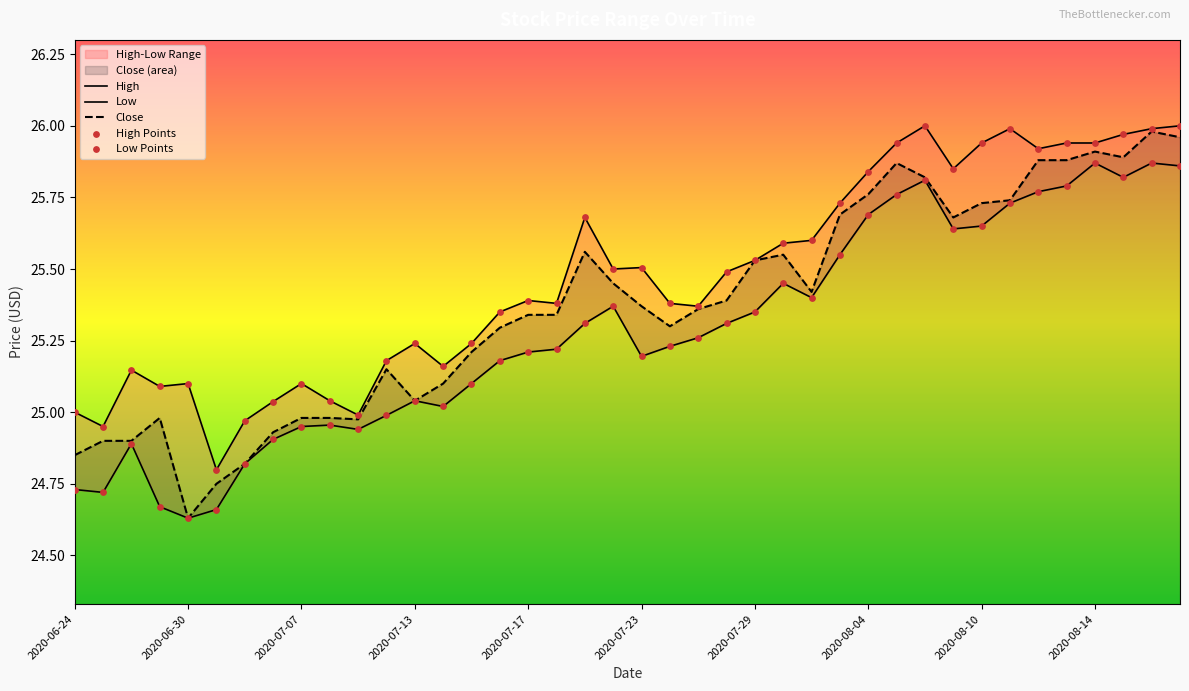

What is the total value across all series at 2020-06-30?

124.2